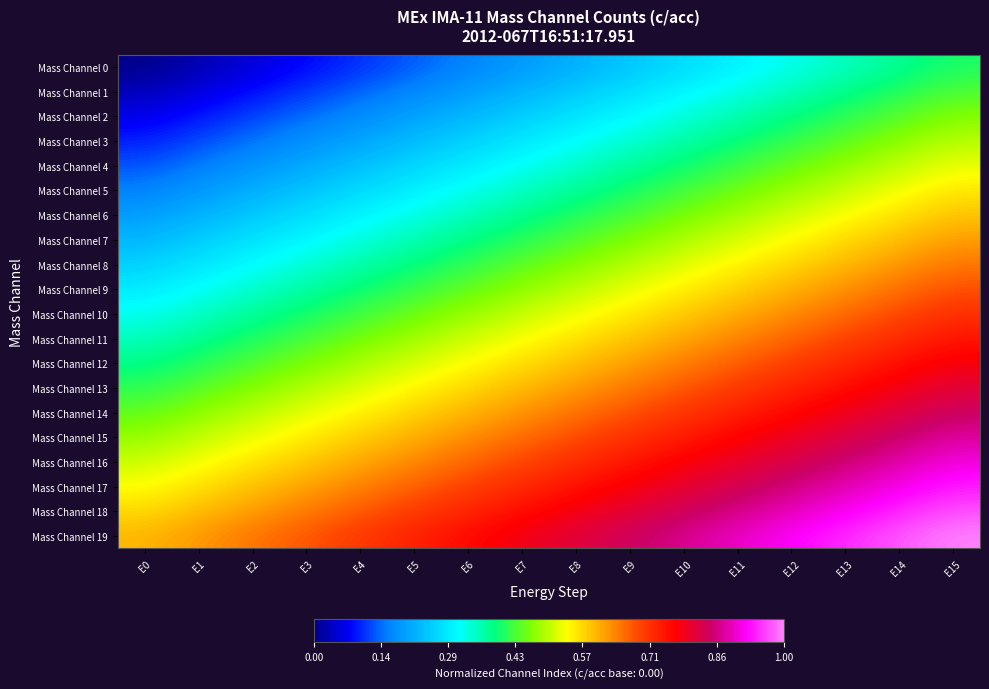

Reading left to right, what are all the values shown in this chart?

Mass Channel 0: E0=0.0	E1=0.0	E2=0.1	E3=0.1	E4=0.1	E5=0.1	E6=0.2	E7=0.2	E8=0.2	E9=0.2	E10=0.3	E11=0.3	E12=0.3	E13=0.3	E14=0.4	E15=0.4
Mass Channel 1: E0=0.0	E1=0.1	E2=0.1	E3=0.1	E4=0.1	E5=0.2	E6=0.2	E7=0.2	E8=0.2	E9=0.3	E10=0.3	E11=0.3	E12=0.4	E13=0.4	E14=0.4	E15=0.4
Mass Channel 2: E0=0.1	E1=0.1	E2=0.1	E3=0.1	E4=0.2	E5=0.2	E6=0.2	E7=0.2	E8=0.3	E9=0.3	E10=0.3	E11=0.4	E12=0.4	E13=0.4	E14=0.4	E15=0.5
Mass Channel 3: E0=0.1	E1=0.1	E2=0.1	E3=0.2	E4=0.2	E5=0.2	E6=0.3	E7=0.3	E8=0.3	E9=0.3	E10=0.4	E11=0.4	E12=0.4	E13=0.4	E14=0.5	E15=0.5
Mass Channel 4: E0=0.1	E1=0.2	E2=0.2	E3=0.2	E4=0.2	E5=0.3	E6=0.3	E7=0.3	E8=0.3	E9=0.4	E10=0.4	E11=0.4	E12=0.4	E13=0.5	E14=0.5	E15=0.5
Mass Channel 5: E0=0.2	E1=0.2	E2=0.2	E3=0.2	E4=0.3	E5=0.3	E6=0.3	E7=0.3	E8=0.4	E9=0.4	E10=0.4	E11=0.5	E12=0.5	E13=0.5	E14=0.5	E15=0.6
Mass Channel 6: E0=0.2	E1=0.2	E2=0.2	E3=0.3	E4=0.3	E5=0.3	E6=0.3	E7=0.4	E8=0.4	E9=0.4	E10=0.5	E11=0.5	E12=0.5	E13=0.5	E14=0.6	E15=0.6
Mass Channel 7: E0=0.2	E1=0.2	E2=0.3	E3=0.3	E4=0.3	E5=0.4	E6=0.4	E7=0.4	E8=0.4	E9=0.5	E10=0.5	E11=0.5	E12=0.5	E13=0.6	E14=0.6	E15=0.6
Mass Channel 8: E0=0.3	E1=0.3	E2=0.3	E3=0.3	E4=0.4	E5=0.4	E6=0.4	E7=0.4	E8=0.5	E9=0.5	E10=0.5	E11=0.5	E12=0.6	E13=0.6	E14=0.6	E15=0.7
Mass Channel 9: E0=0.3	E1=0.3	E2=0.3	E3=0.4	E4=0.4	E5=0.4	E6=0.4	E7=0.5	E8=0.5	E9=0.5	E10=0.6	E11=0.6	E12=0.6	E13=0.6	E14=0.7	E15=0.7
Mass Channel 10: E0=0.3	E1=0.3	E2=0.4	E3=0.4	E4=0.4	E5=0.4	E6=0.5	E7=0.5	E8=0.5	E9=0.6	E10=0.6	E11=0.6	E12=0.6	E13=0.7	E14=0.7	E15=0.7
Mass Channel 11: E0=0.3	E1=0.4	E2=0.4	E3=0.4	E4=0.5	E5=0.5	E6=0.5	E7=0.5	E8=0.6	E9=0.6	E10=0.6	E11=0.6	E12=0.7	E13=0.7	E14=0.7	E15=0.7
Mass Channel 12: E0=0.4	E1=0.4	E2=0.4	E3=0.5	E4=0.5	E5=0.5	E6=0.5	E7=0.6	E8=0.6	E9=0.6	E10=0.6	E11=0.7	E12=0.7	E13=0.7	E14=0.8	E15=0.8
Mass Channel 13: E0=0.4	E1=0.4	E2=0.5	E3=0.5	E4=0.5	E5=0.5	E6=0.6	E7=0.6	E8=0.6	E9=0.7	E10=0.7	E11=0.7	E12=0.7	E13=0.8	E14=0.8	E15=0.8
Mass Channel 14: E0=0.4	E1=0.5	E2=0.5	E3=0.5	E4=0.5	E5=0.6	E6=0.6	E7=0.6	E8=0.7	E9=0.7	E10=0.7	E11=0.7	E12=0.8	E13=0.8	E14=0.8	E15=0.8
Mass Channel 15: E0=0.5	E1=0.5	E2=0.5	E3=0.6	E4=0.6	E5=0.6	E6=0.6	E7=0.7	E8=0.7	E9=0.7	E10=0.7	E11=0.8	E12=0.8	E13=0.8	E14=0.8	E15=0.9
Mass Channel 16: E0=0.5	E1=0.5	E2=0.6	E3=0.6	E4=0.6	E5=0.6	E6=0.7	E7=0.7	E8=0.7	E9=0.7	E10=0.8	E11=0.8	E12=0.8	E13=0.9	E14=0.9	E15=0.9
Mass Channel 17: E0=0.5	E1=0.6	E2=0.6	E3=0.6	E4=0.6	E5=0.7	E6=0.7	E7=0.7	E8=0.8	E9=0.8	E10=0.8	E11=0.8	E12=0.9	E13=0.9	E14=0.9	E15=0.9
Mass Channel 18: E0=0.6	E1=0.6	E2=0.6	E3=0.6	E4=0.7	E5=0.7	E6=0.7	E7=0.8	E8=0.8	E9=0.8	E10=0.8	E11=0.9	E12=0.9	E13=0.9	E14=0.9	E15=1.0
Mass Channel 19: E0=0.6	E1=0.6	E2=0.7	E3=0.7	E4=0.7	E5=0.7	E6=0.8	E7=0.8	E8=0.8	E9=0.8	E10=0.9	E11=0.9	E12=0.9	E13=0.9	E14=1.0	E15=1.0